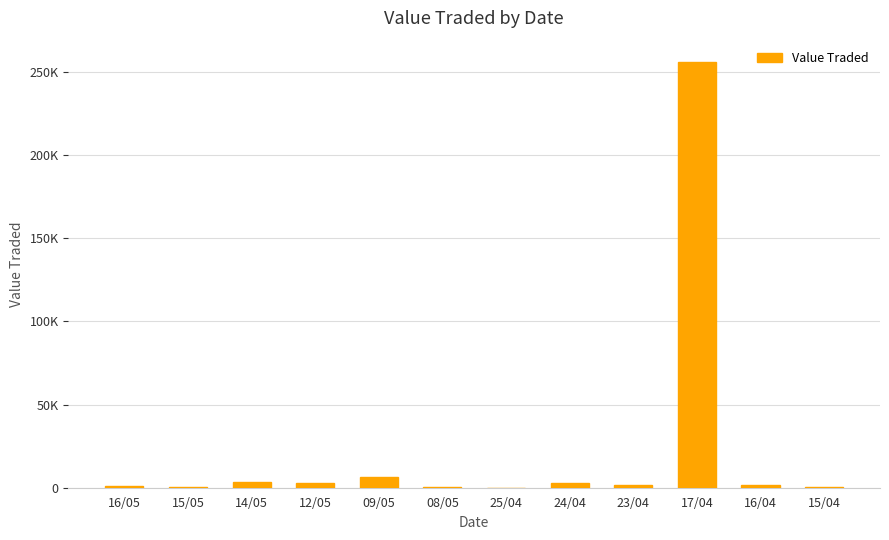

Which category has the highest value across all series?

17/04